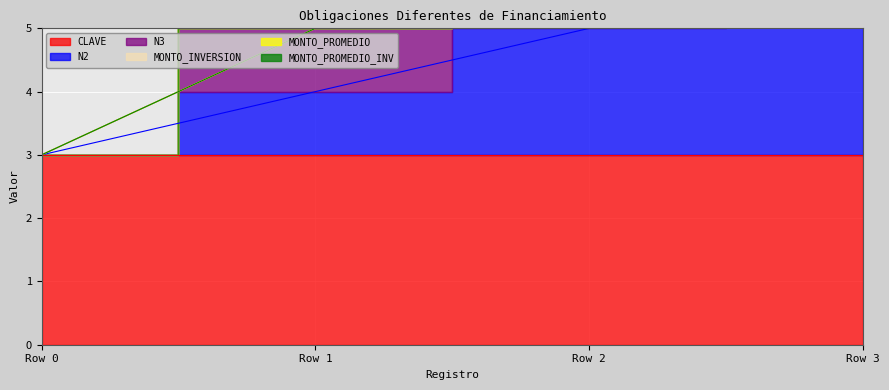

True or false: N2 has more than 0 points higher than both neighbors.

False